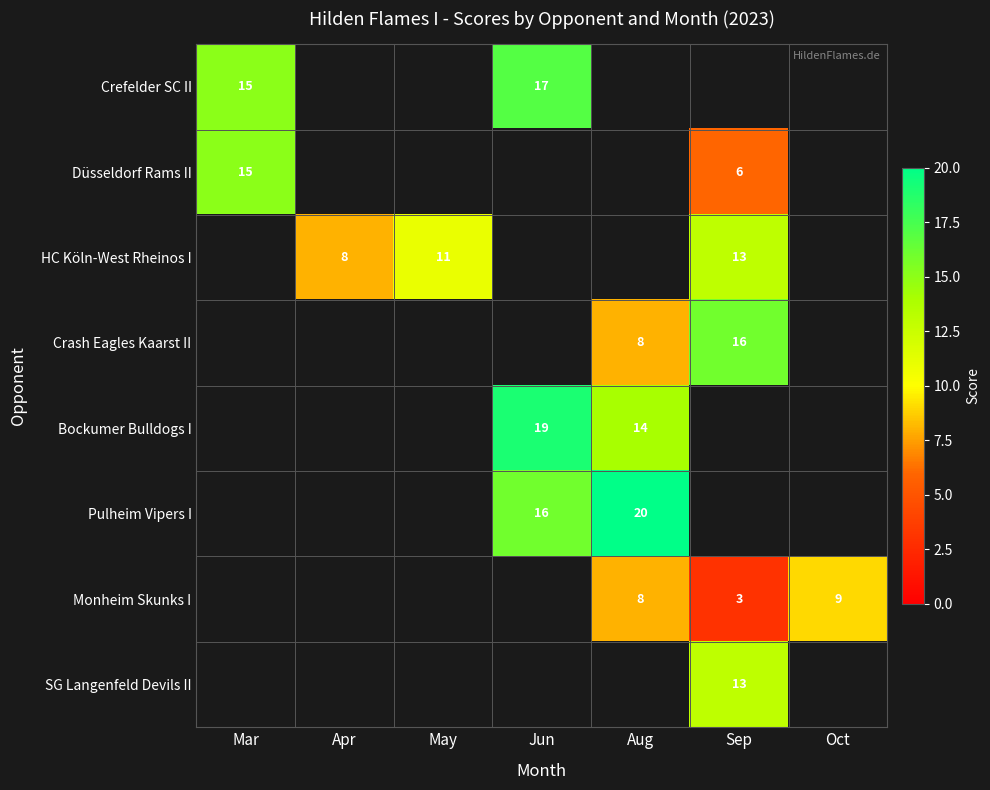

Is it true that SG Langenfeld Devils II equals 20 at Sep?

False